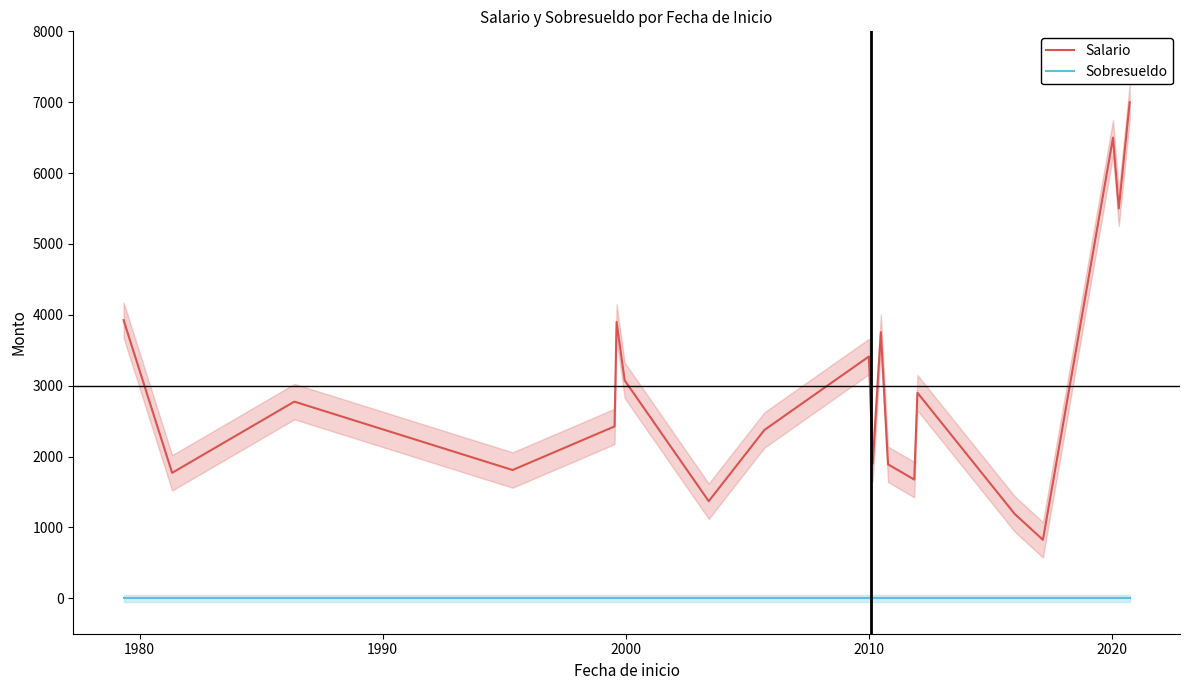

Reading left to right, transcribe all the data shown in this chart.

Salario: 3925	1770	2775	1810	2425	3900	3075	1370	2375	3412	1900	3755	1890	1675	2900	1190	825	6500	5500	7000
Sobresueldo: 0	0	0	0	0	0	0	0	0	0	0	0	0	0	0	0	0	0	0	0